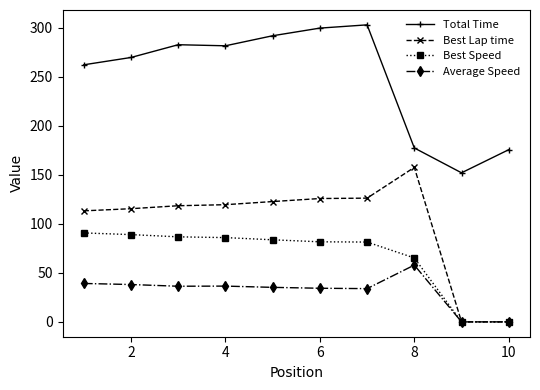

What is the highest value of the Best Lap time series?

157.5